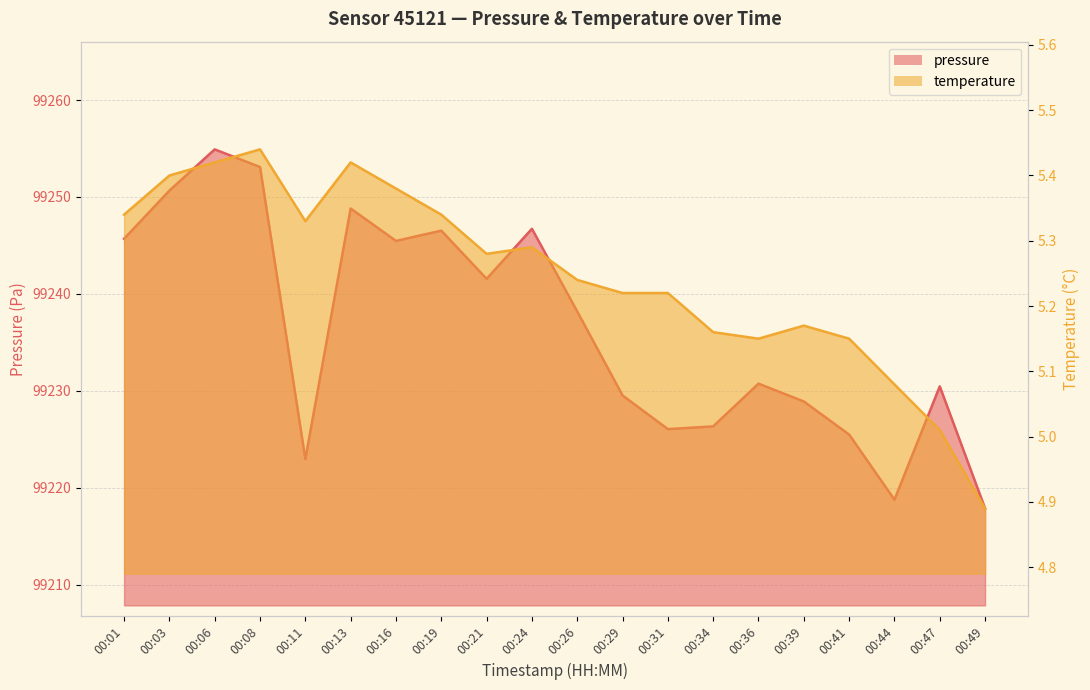

Reading left to right, list all the values displayed in this chart.

pressure: 00:01=99245.7	00:03=99250.7	00:06=99254.9	00:08=99253.1	00:11=99223.0	00:13=99248.8	00:16=99245.5	00:19=99246.5	00:21=99241.6	00:24=99246.7	00:26=99238.2	00:29=99229.5	00:31=99226.1	00:34=99226.3	00:36=99230.8	00:39=99228.9	00:41=99225.5	00:44=99218.8	00:47=99230.5	00:49=99217.9
temperature: 00:01=5.3	00:03=5.4	00:06=5.4	00:08=5.4	00:11=5.3	00:13=5.4	00:16=5.4	00:19=5.3	00:21=5.3	00:24=5.3	00:26=5.2	00:29=5.2	00:31=5.2	00:34=5.2	00:36=5.2	00:39=5.2	00:41=5.2	00:44=5.1	00:47=5.0	00:49=4.9